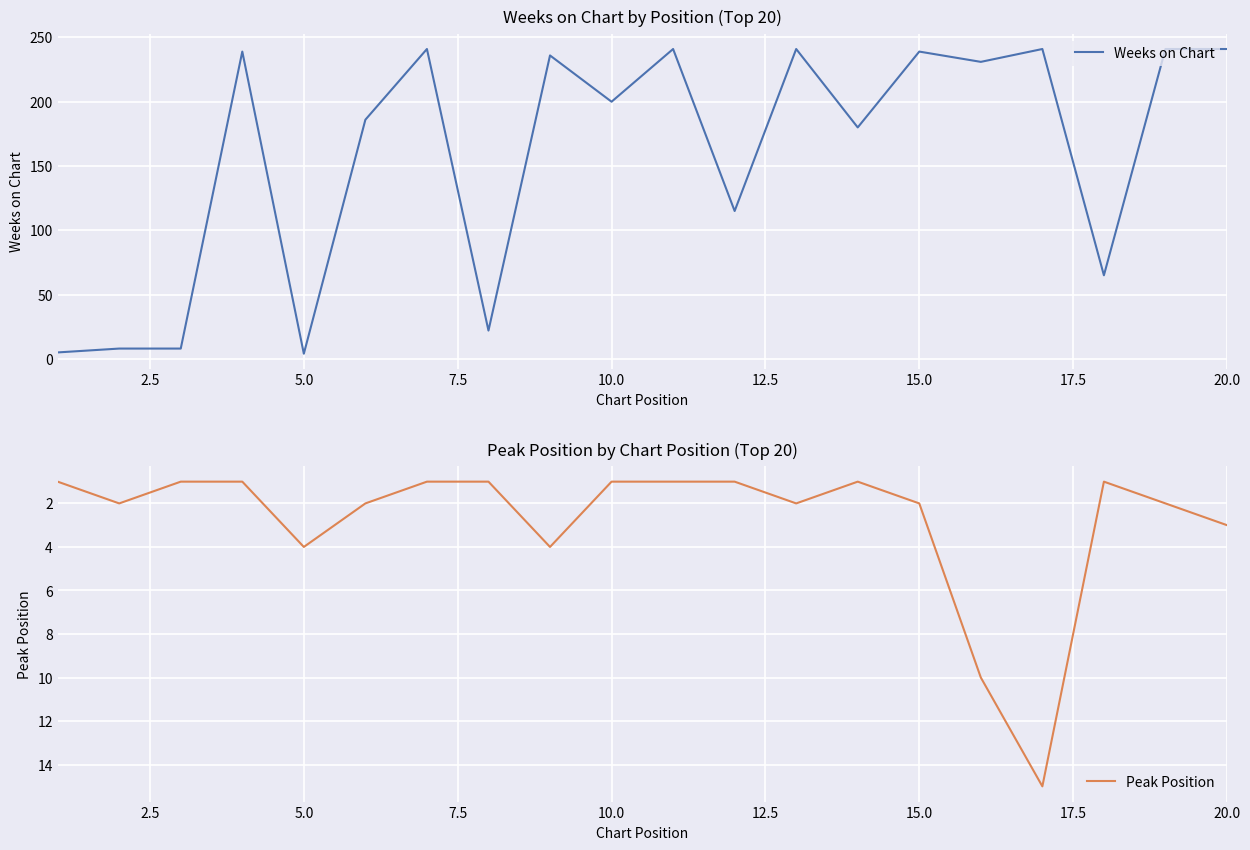

The value of Weeks on Chart at 20.0 is 156. True or false?

False